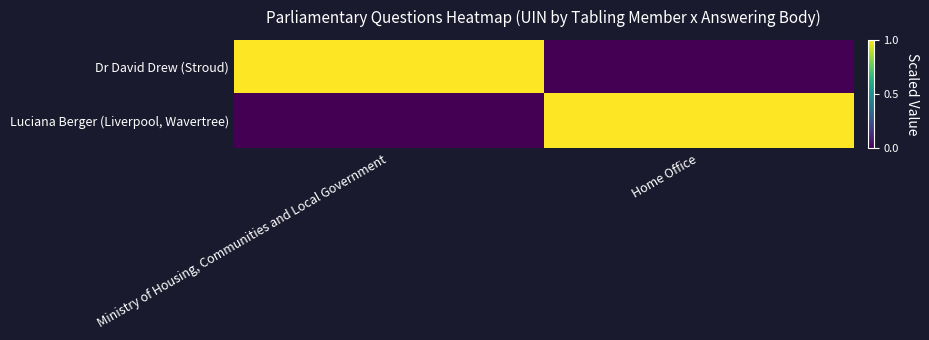

Reading left to right, extract all data points from this chart.

Dr David Drew (Stroud): Ministry of Housing, Communities and Local Government=1.0	Home Office=0.0
Luciana Berger (Liverpool, Wavertree): Ministry of Housing, Communities and Local Government=0.0	Home Office=1.0